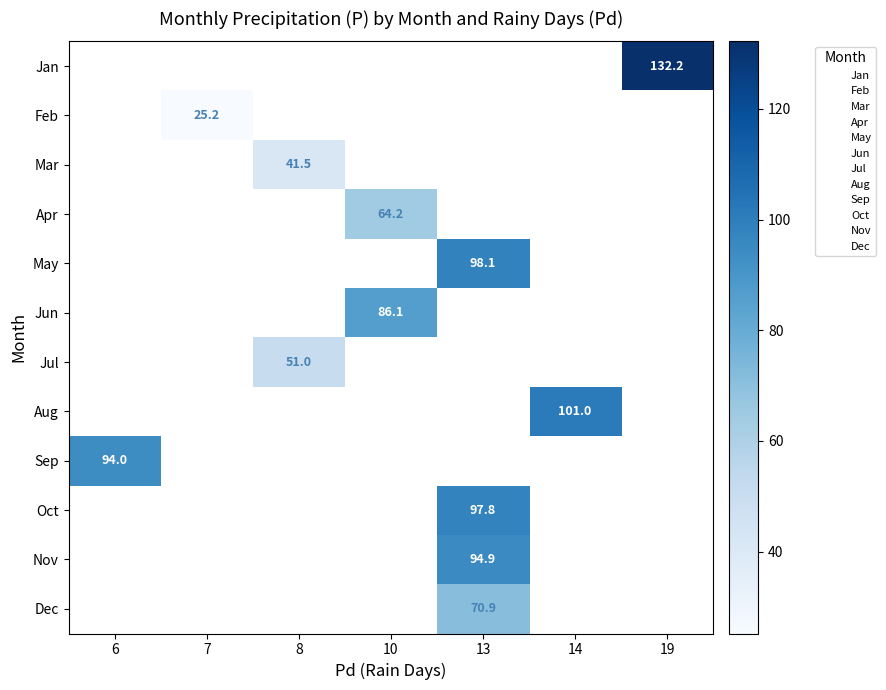

Is it true that Jan equals 203.8 at 19?

False